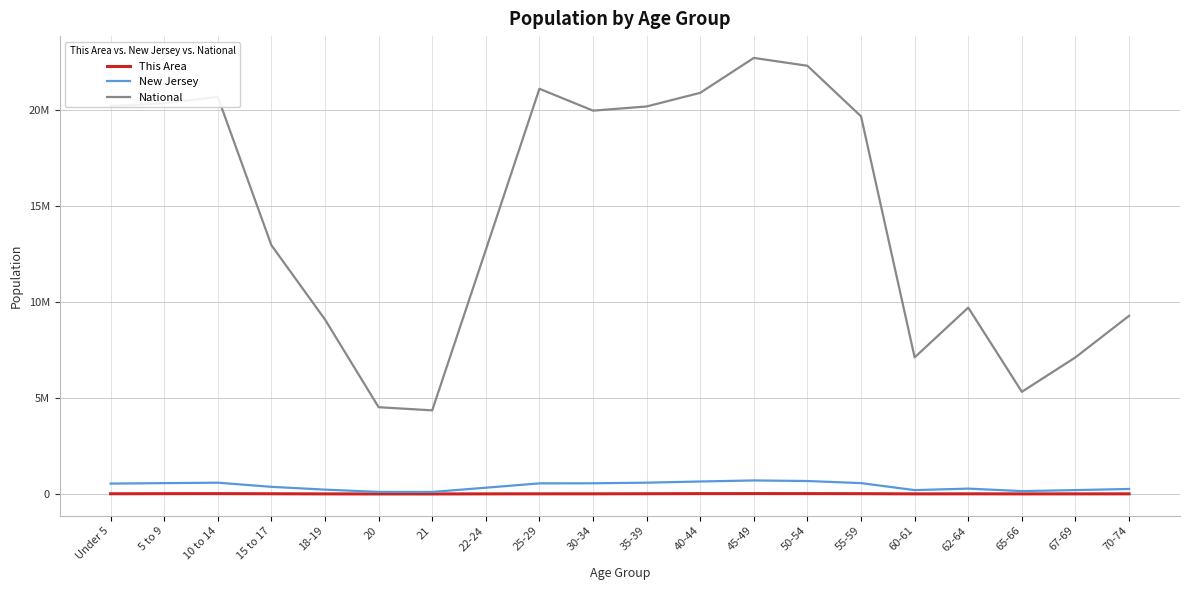

Does the chart display data point markers on the line(s)?

No